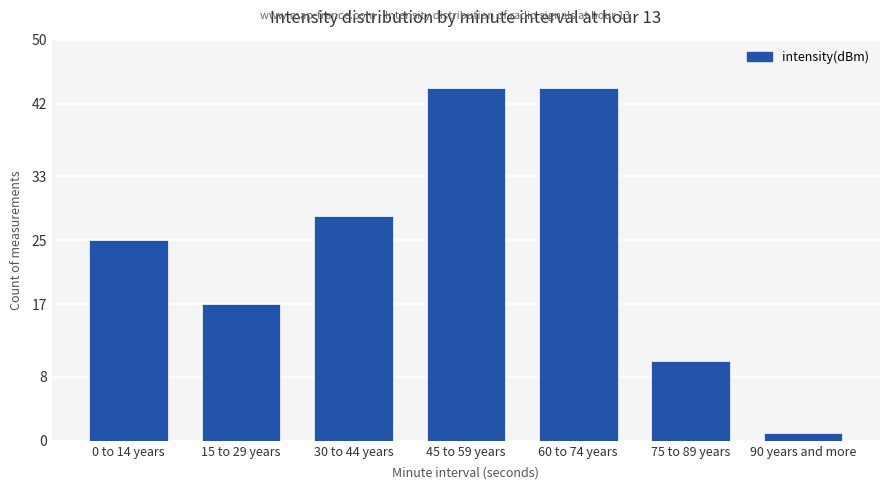

What is the sum of all values?

169